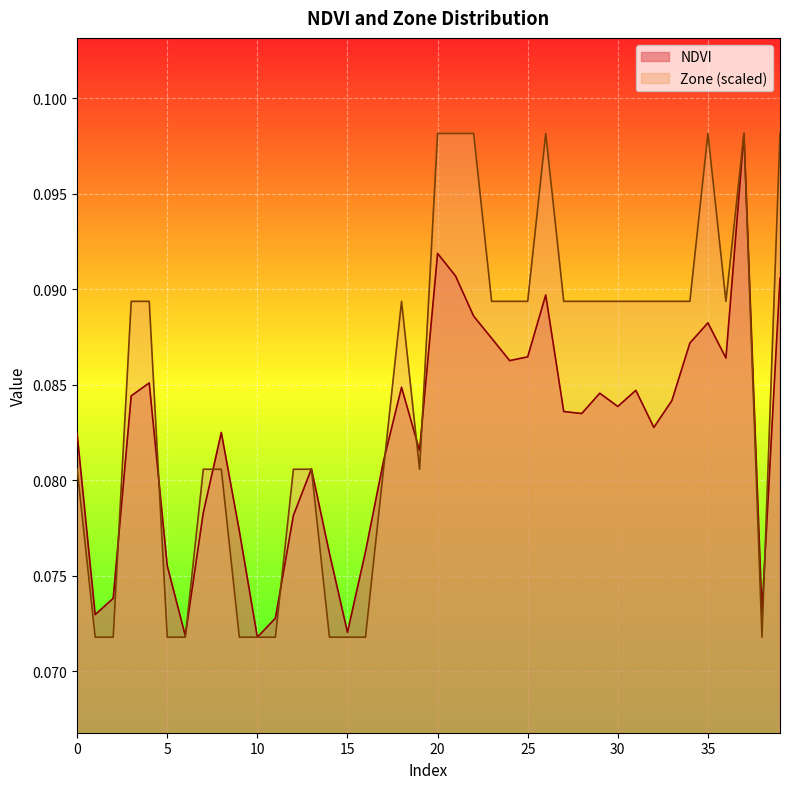

Reading left to right, transcribe all the data shown in this chart.

NDVI: 0=0.1	1=0.1	2=0.1	3=0.1	4=0.1	5=0.1	6=0.1	7=0.1	8=0.1	9=0.1	10=0.1	11=0.1	12=0.1	13=0.1	14=0.1	15=0.1	16=0.1	17=0.1	18=0.1	19=0.1	20=0.1	21=0.1	22=0.1	23=0.1	24=0.1	25=0.1	26=0.1	27=0.1	28=0.1	29=0.1	30=0.1	31=0.1	32=0.1	33=0.1	34=0.1	35=0.1	36=0.1	37=0.1	38=0.1	39=0.1
Zone: 0=0.1	1=0.1	2=0.1	3=0.1	4=0.1	5=0.1	6=0.1	7=0.1	8=0.1	9=0.1	10=0.1	11=0.1	12=0.1	13=0.1	14=0.1	15=0.1	16=0.1	17=0.1	18=0.1	19=0.1	20=0.1	21=0.1	22=0.1	23=0.1	24=0.1	25=0.1	26=0.1	27=0.1	28=0.1	29=0.1	30=0.1	31=0.1	32=0.1	33=0.1	34=0.1	35=0.1	36=0.1	37=0.1	38=0.1	39=0.1